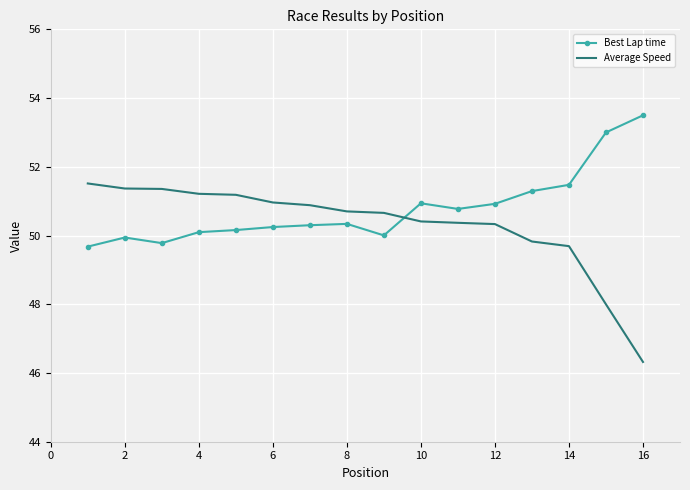

After their last crossing, which series has the higher values: Best Lap time or Average Speed?

Best Lap time